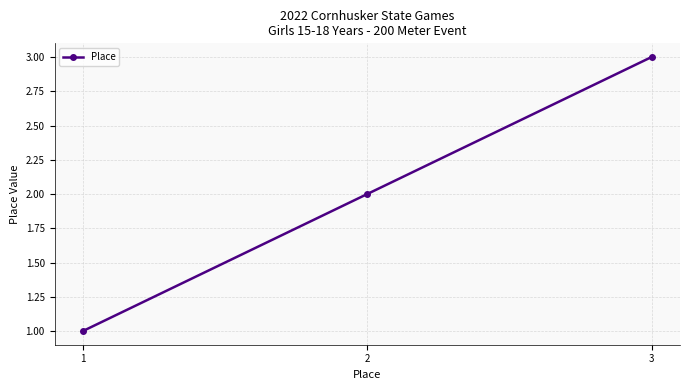

What is the difference between the maximum and minimum values?

2